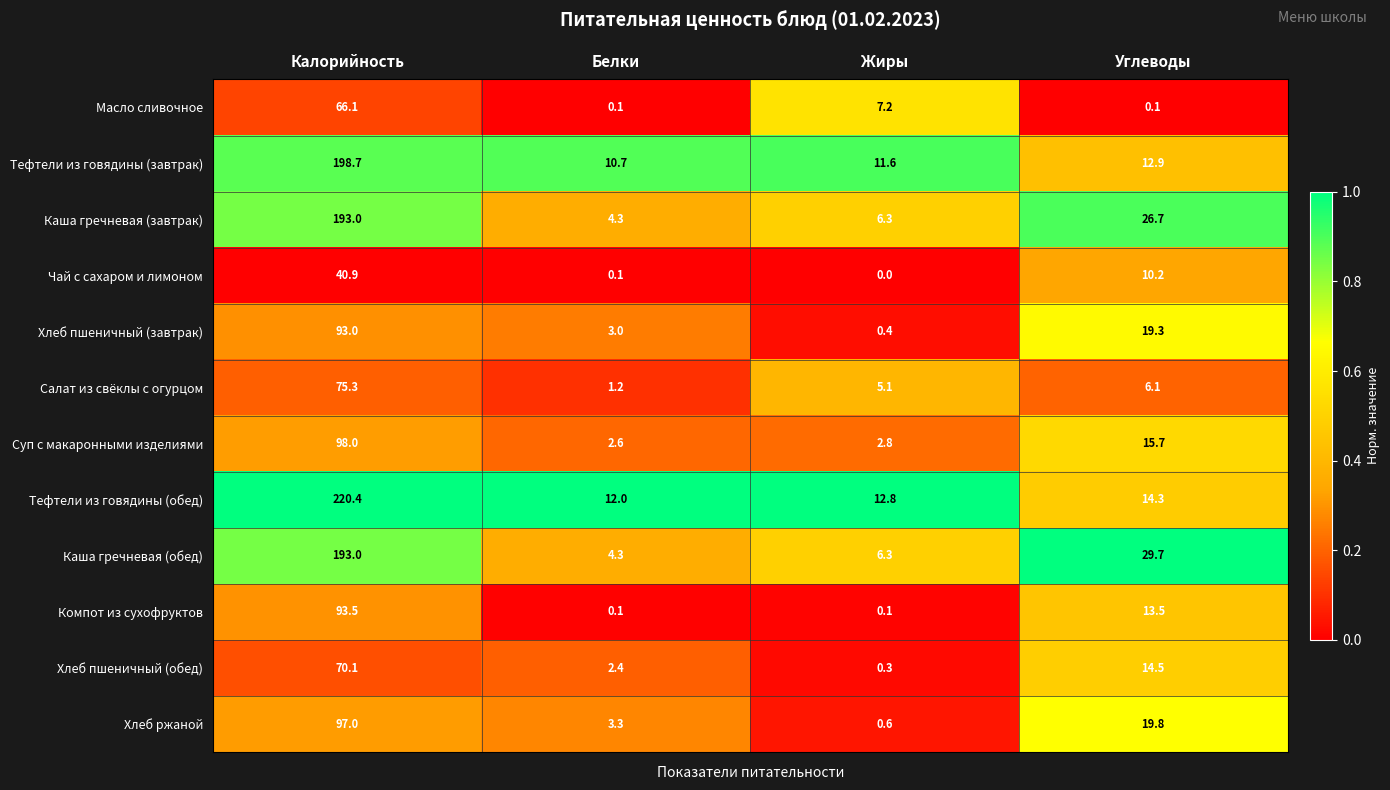

How many series are shown in this chart?

12